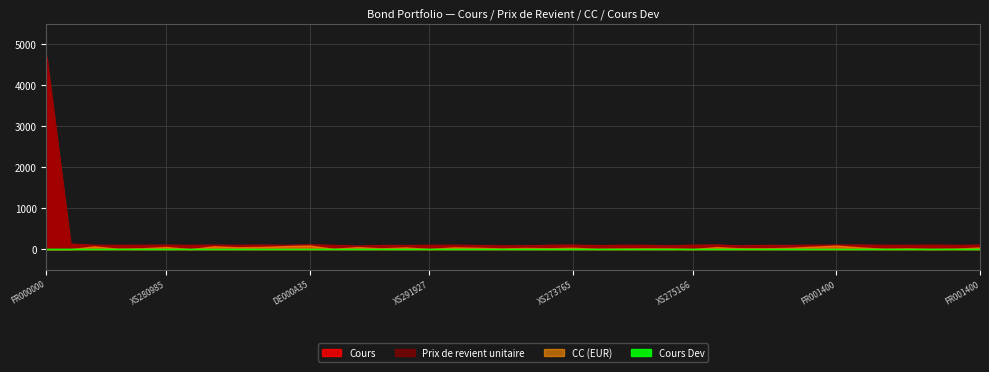

What is the lowest value of the Cours series?

80.9